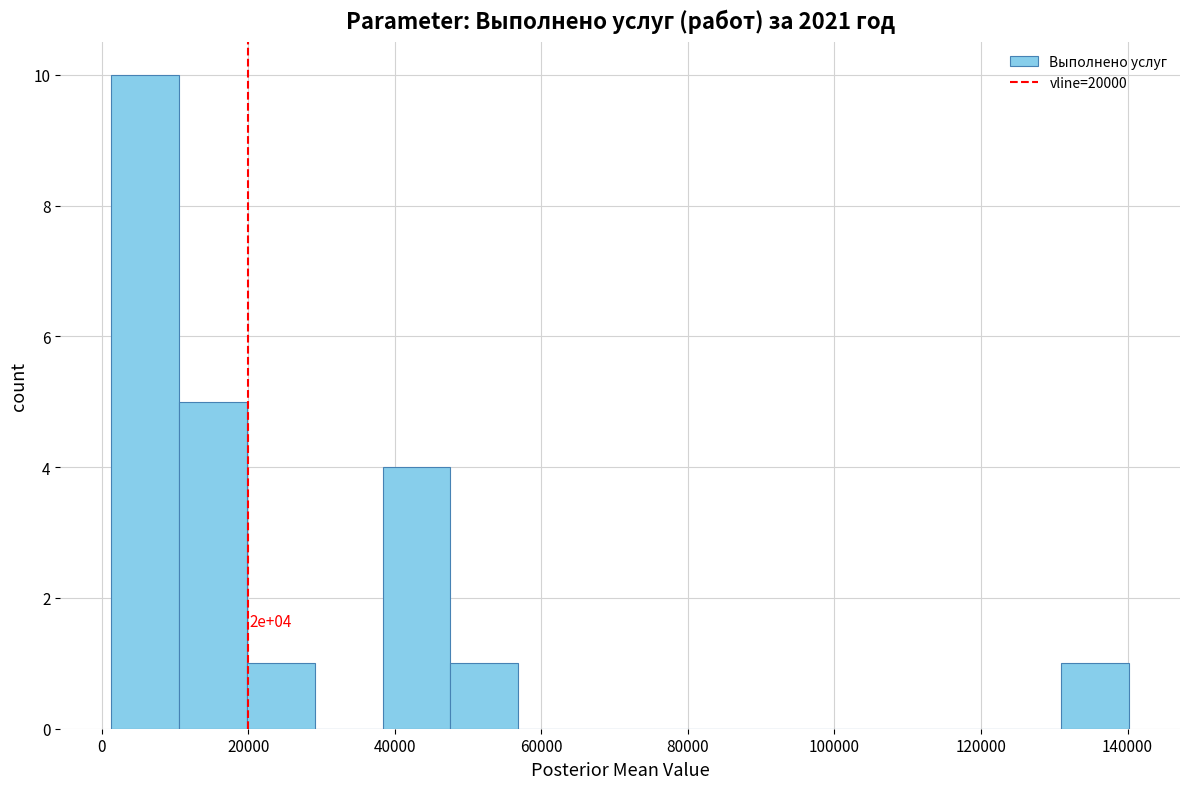

Over which range of the x-axis is the bar tallest?

2000 to 10000